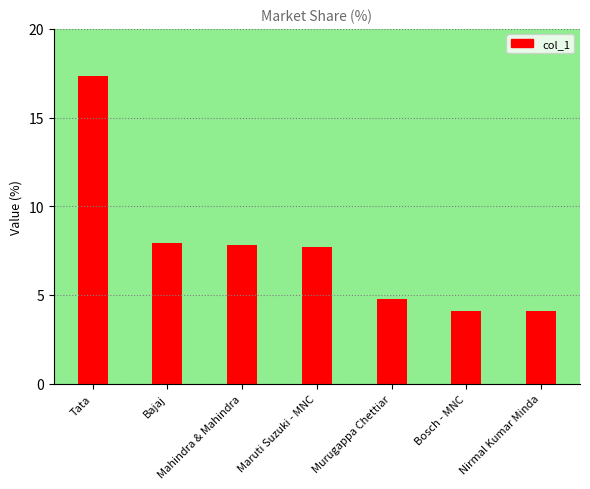

What is the label of the 7th bar from the left?

Nirmal Kumar Minda